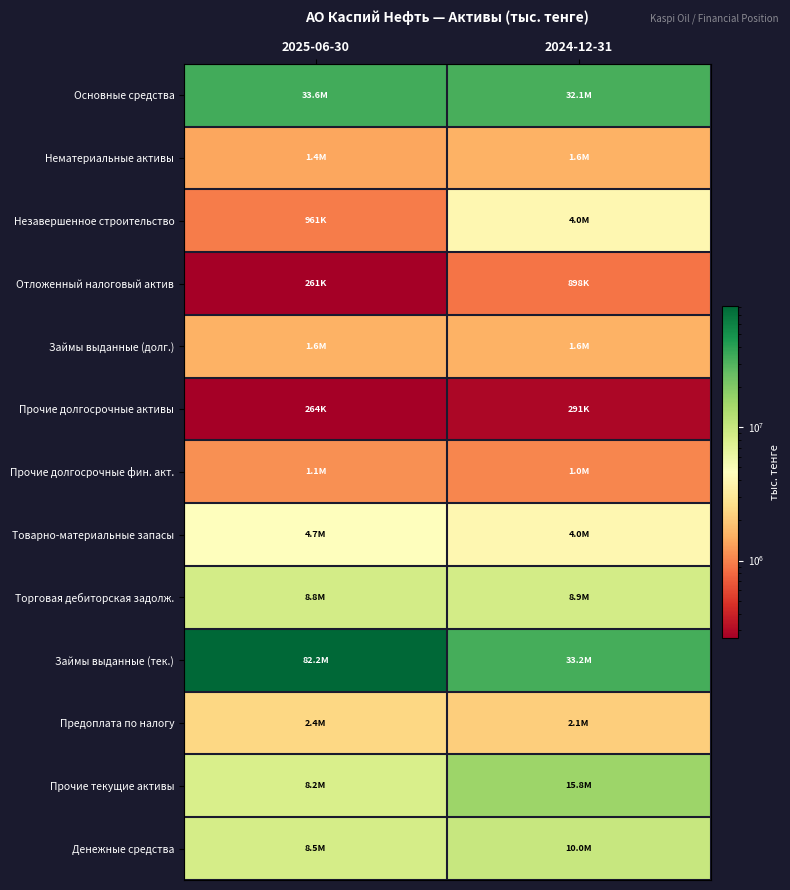

What is the total value across all series at 2025-06-30?

154035317